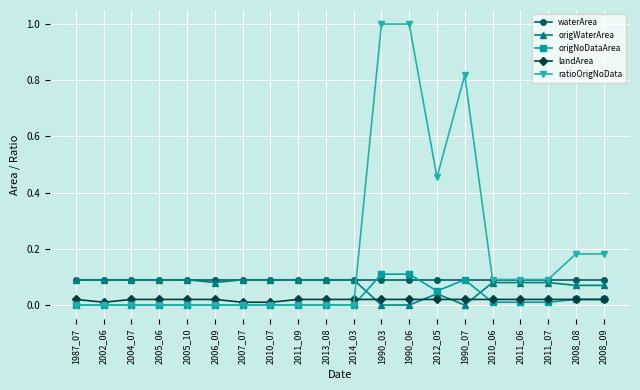

Is it true that origNoDataArea equals 0.0 at 2006_09?

True